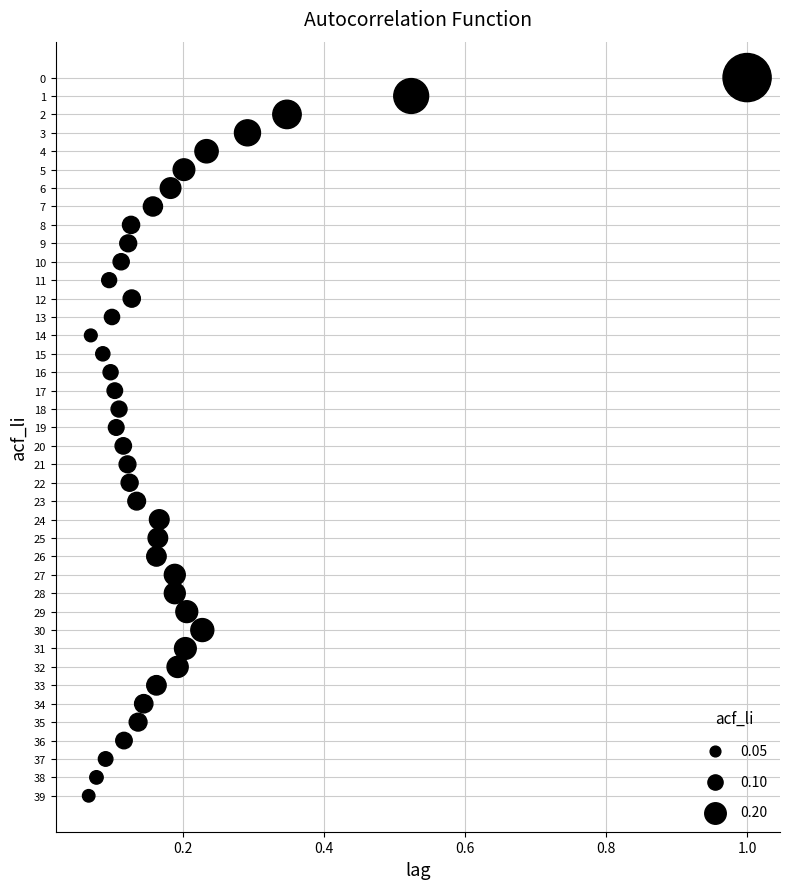

What is the range of Y values (max minus min)?

39